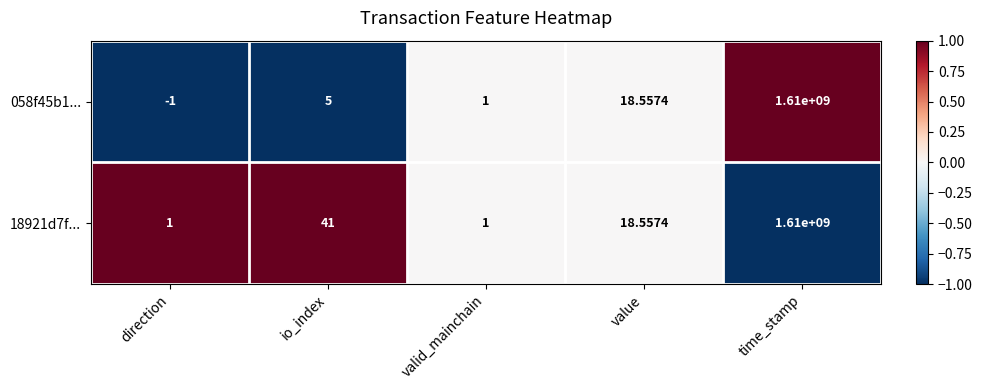

Which label corresponds to the largest value in the chart?

time_stamp